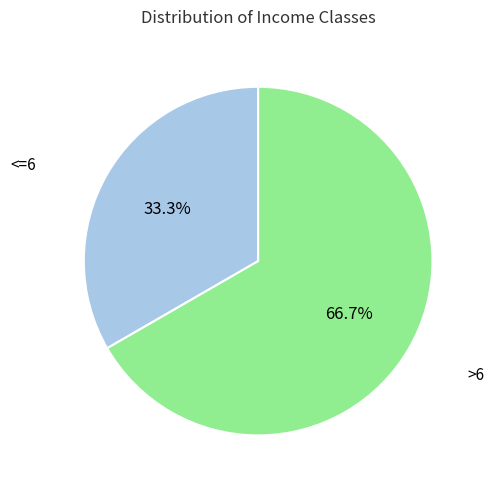

Is there any slice that represents more than half of the pie?

Yes